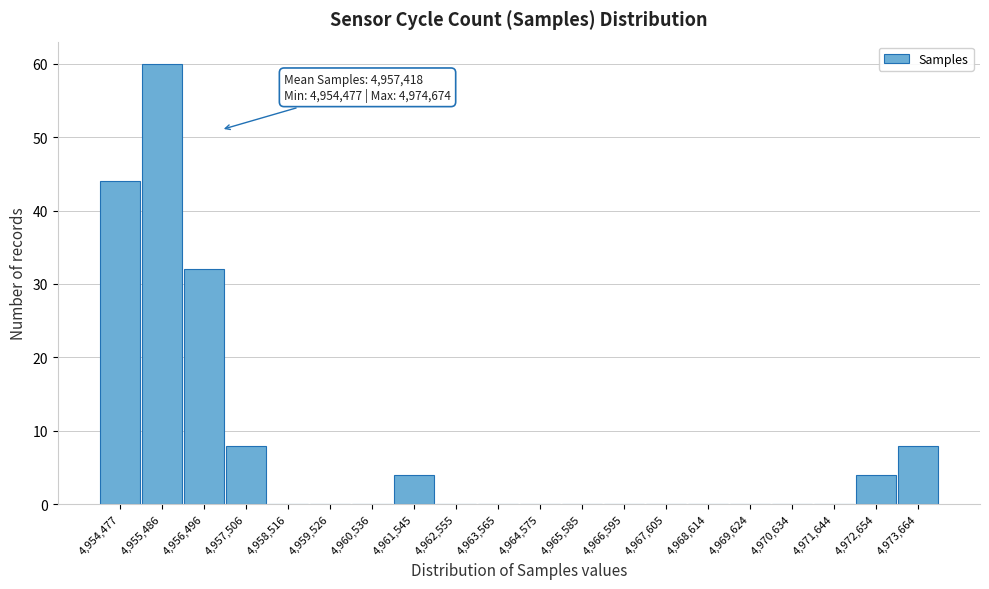

Reading right to left, extract all data points from this chart.

4,973,664=8	4,972,654=4	4,971,644=0	4,970,634=0	4,969,624=0	4,968,614=0	4,967,605=0	4,966,595=0	4,965,585=0	4,964,575=0	4,963,565=0	4,962,555=0	4,961,545=4	4,960,536=0	4,959,526=0	4,958,516=0	4,957,506=8	4,956,496=32	4,955,486=60	4,954,477=44